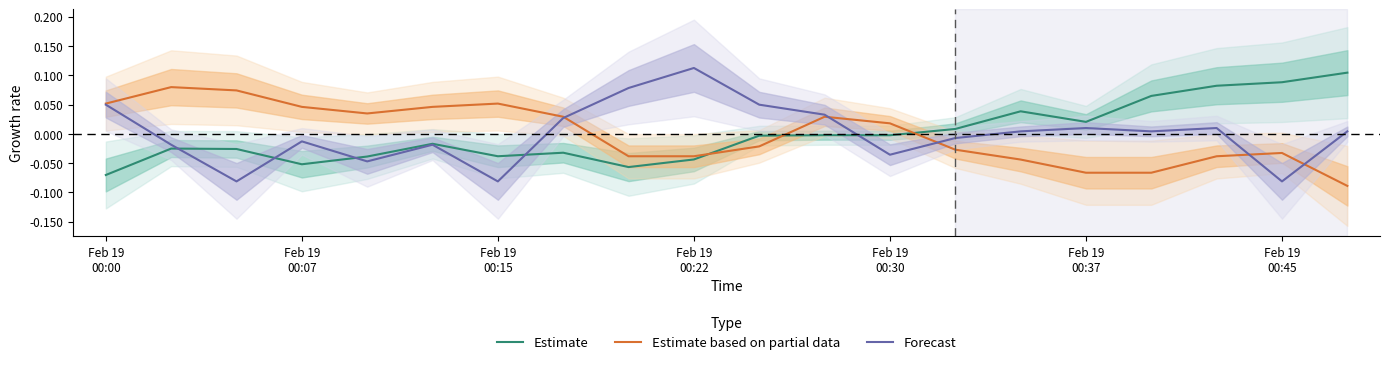

Which has a higher value, 14 or 13?

14